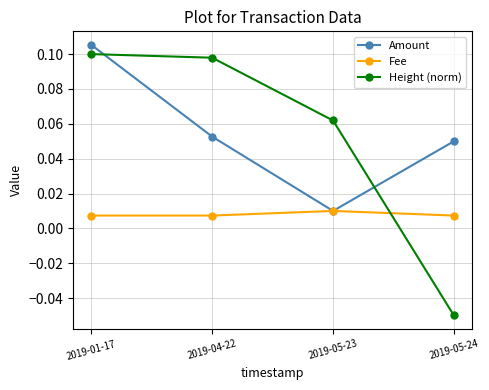

Which series ends up on top after the final intersection of Amount and Height (norm)?

Amount